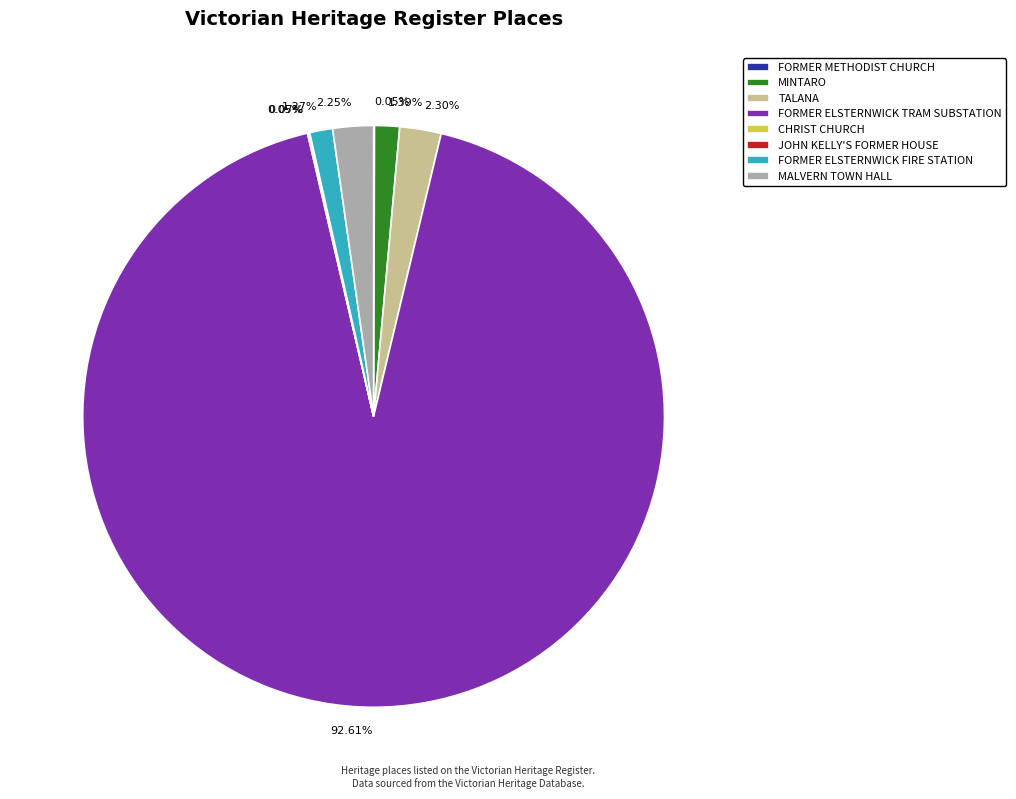

Is there any slice that represents more than half of the pie?

Yes